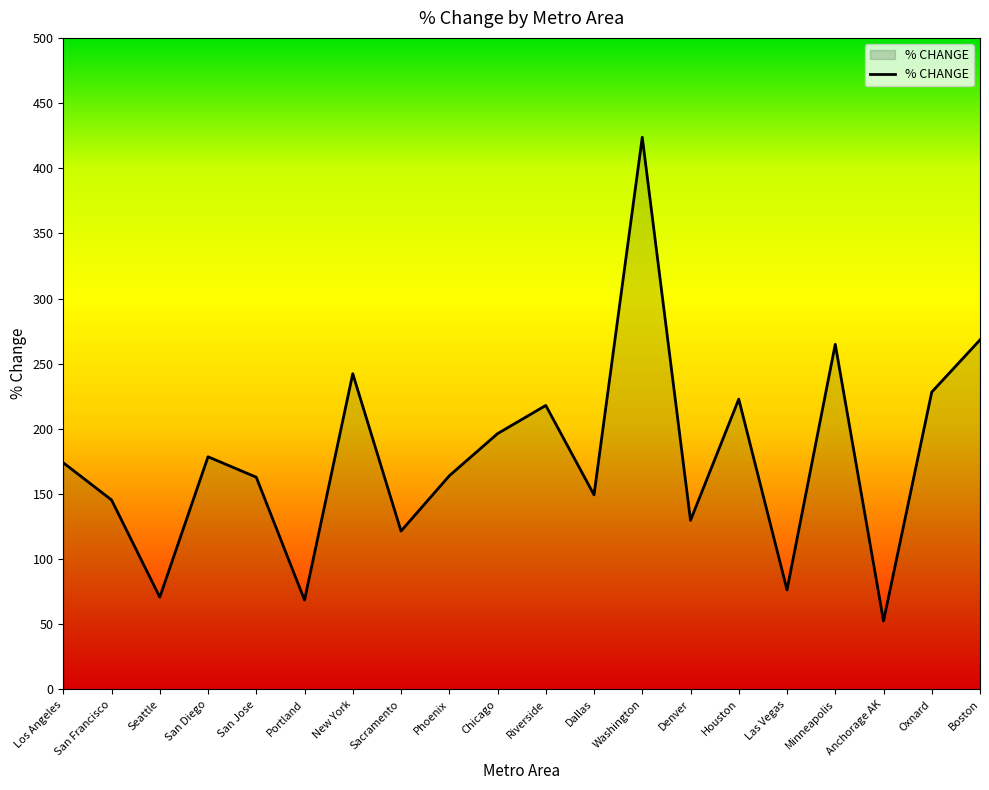

Count the number of data series in this chart.

1